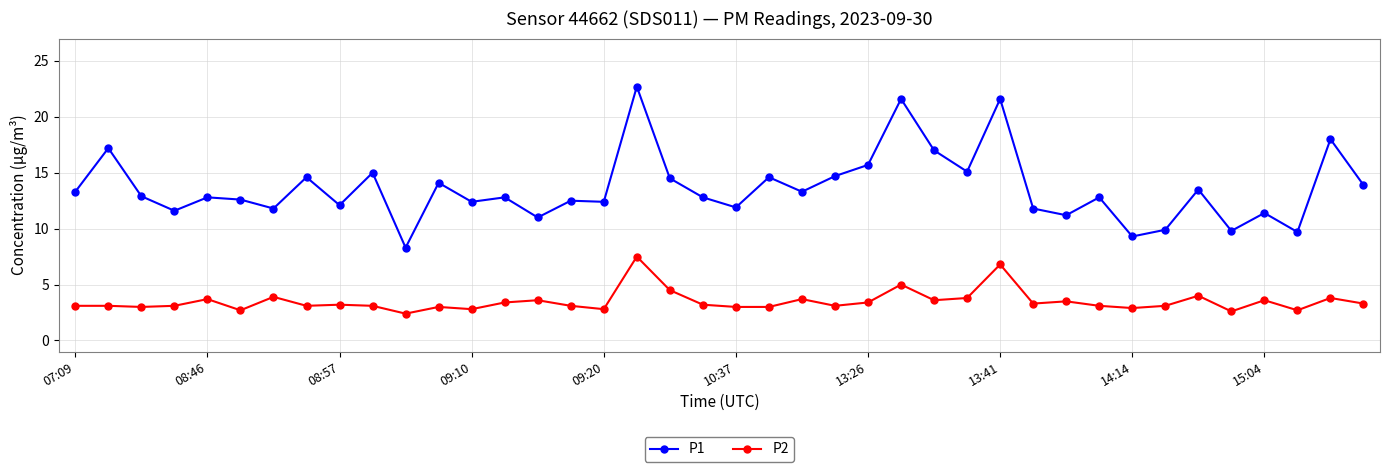

What is the maximum value for P1?

22.7